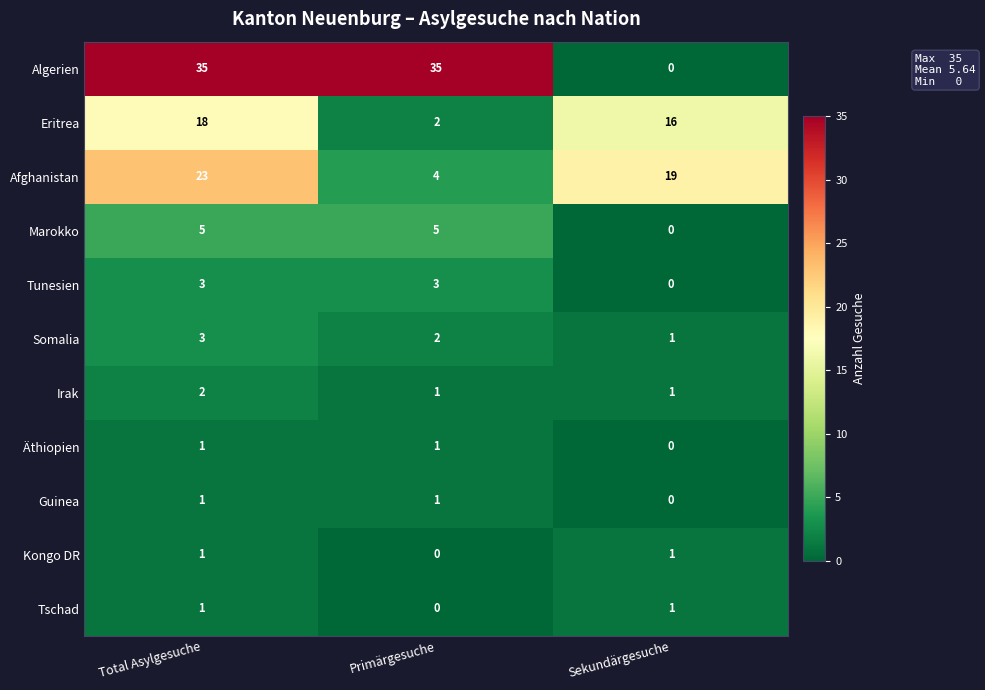

Rank the categories by Somalia value from highest to lowest.

Total Asylgesuche, Primärgesuche, Sekundärgesuche